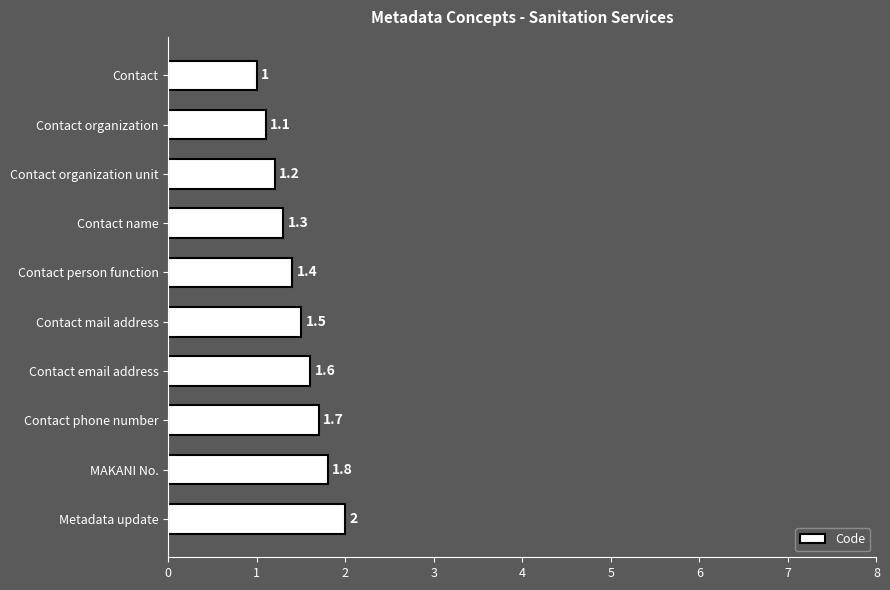

How many bars are there in total?

10